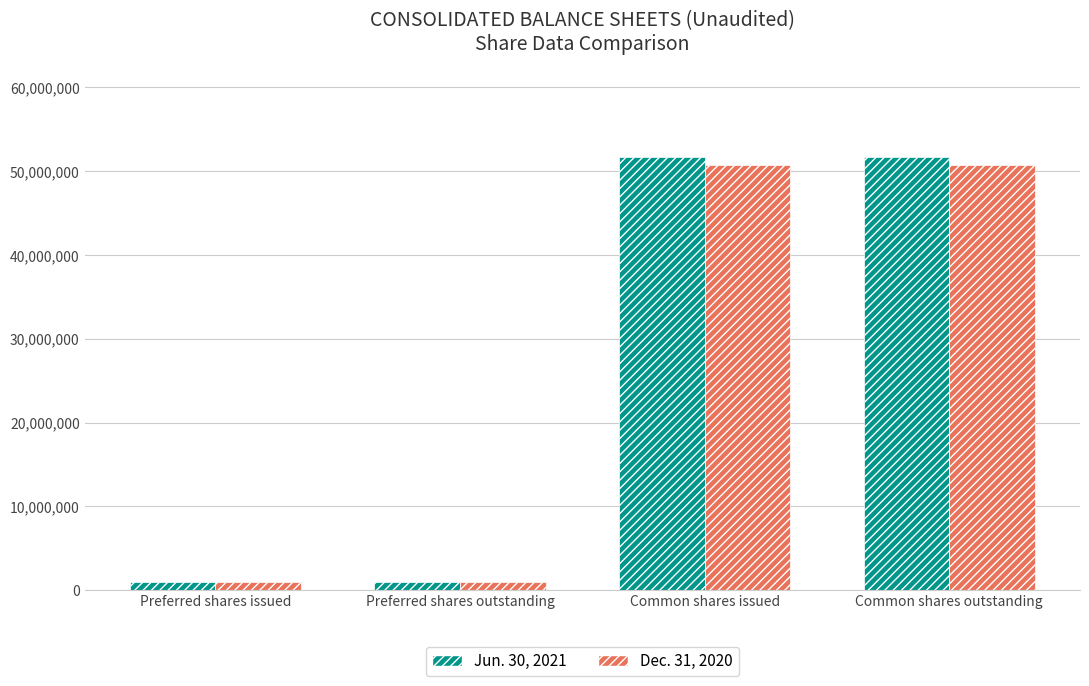

Rank the series by their average value, from lowest to highest.

Dec. 31, 2020, Jun. 30, 2021